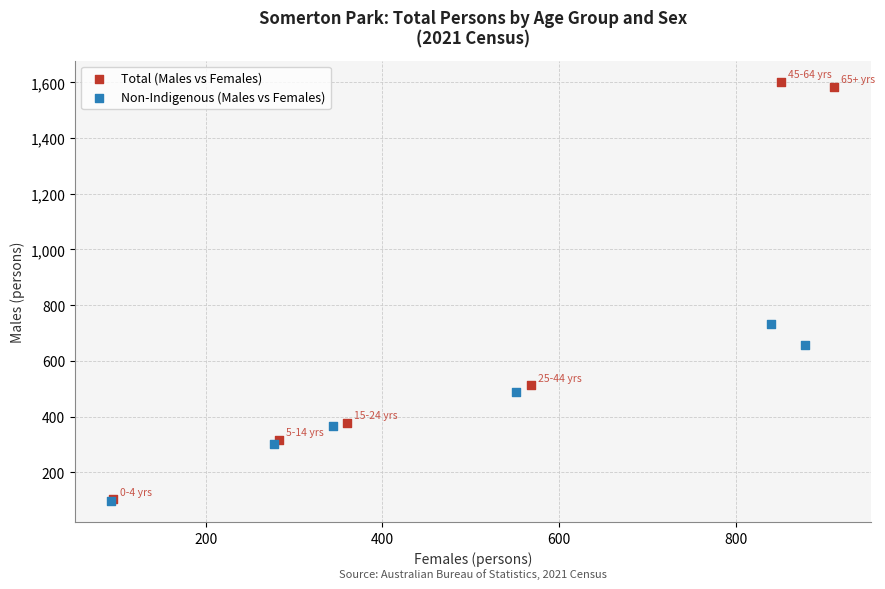

Which series contains the highest Y value?

Total (Males vs Females)